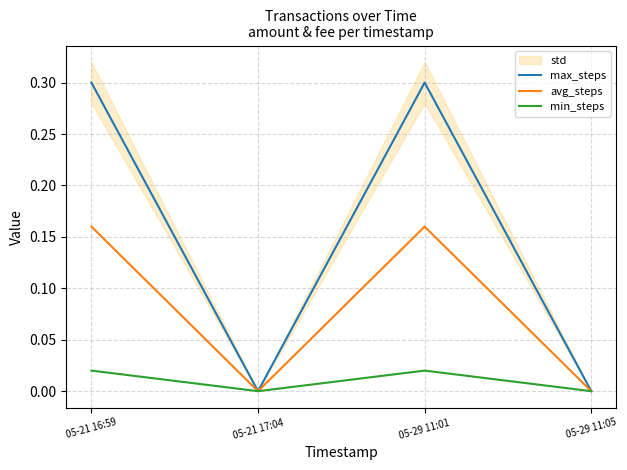

The max_steps series shows 0.3 at 05-29 11:01. True or false?

True